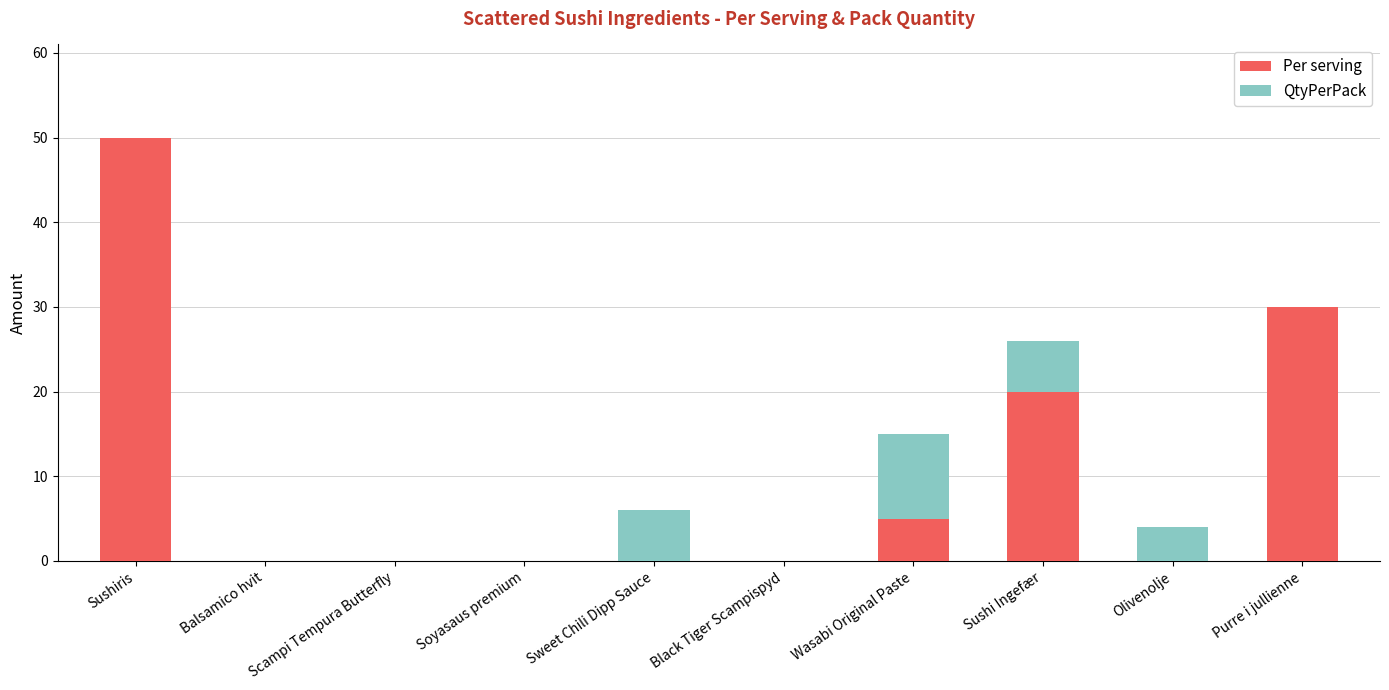

Is it true that Per serving equals 0.0 at Black Tiger Scampispyd?

True